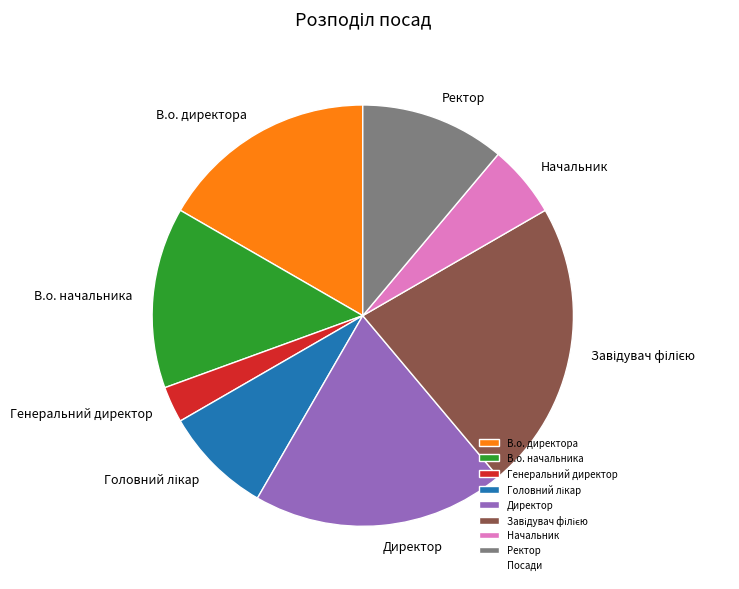

Is В.о. начальника the majority of the pie?

No